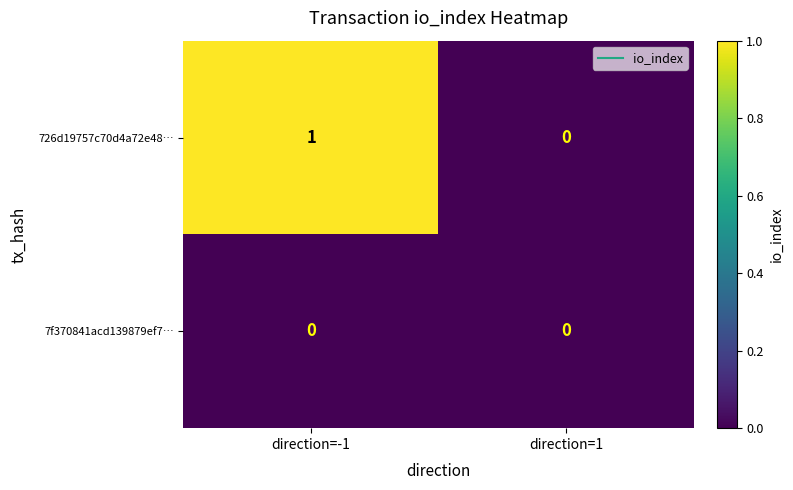

Reading left to right, extract all data points from this chart.

726d19757c70d4a72e48…: 1	0
7f370841acd139879ef7…: 0	0